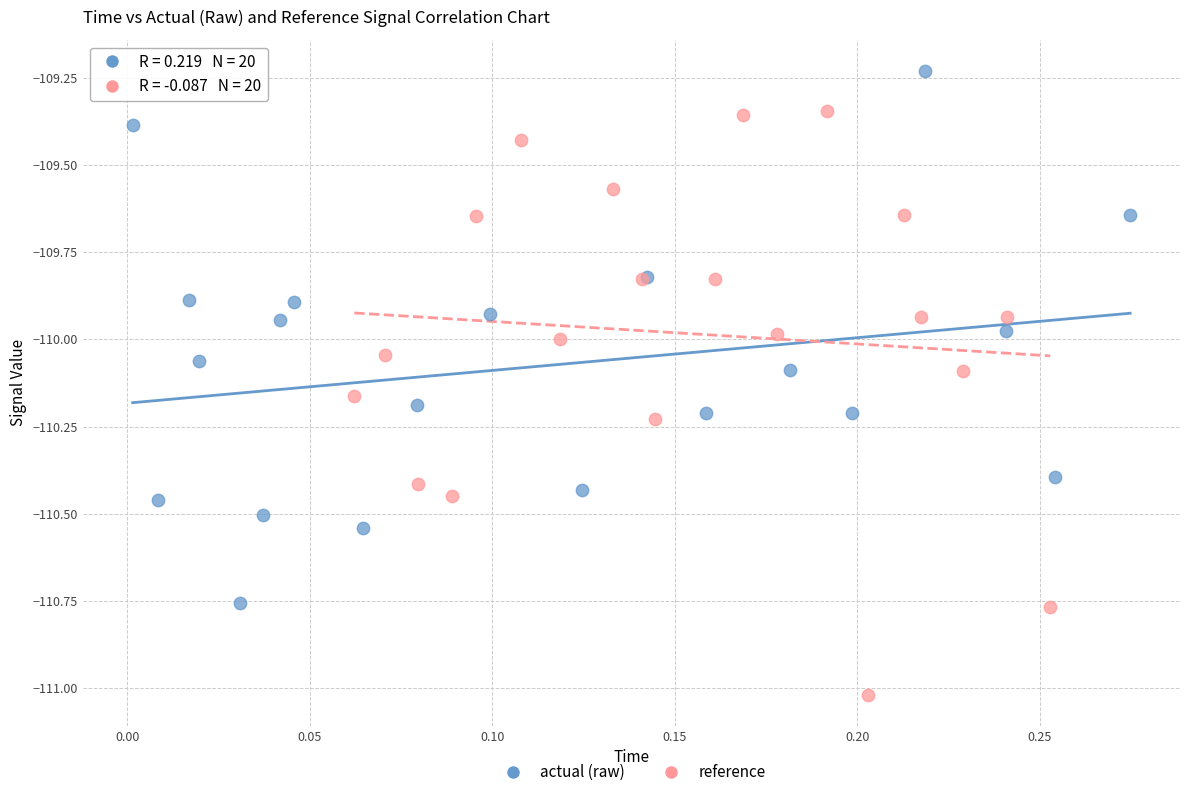

Which series has the widest spread of Y values?

reference